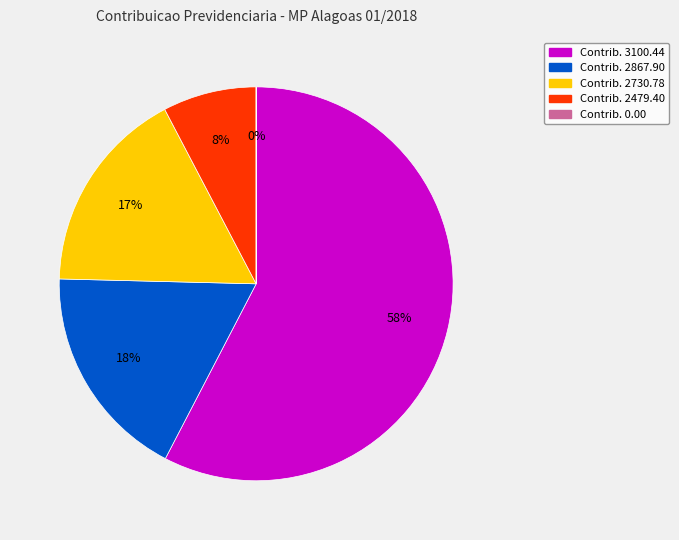

Does any single category account for the majority?

Yes